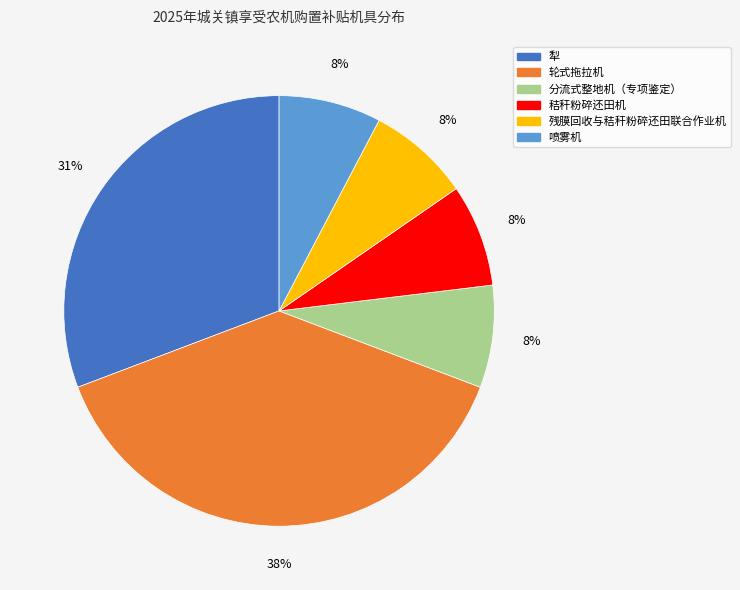

Which slice is the largest?

轮式拖拉机